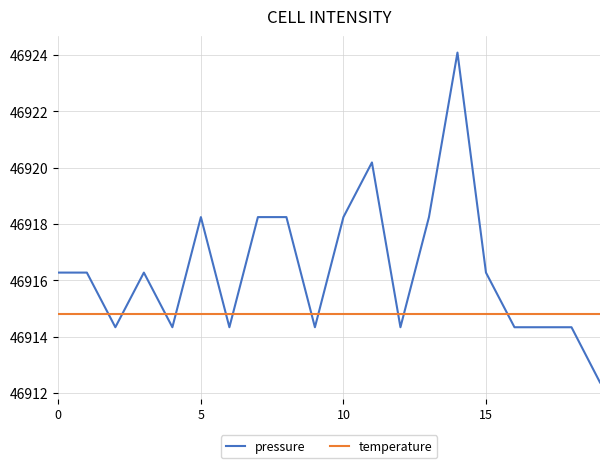

List the series in order of their overall mean, lowest first.

temperature, pressure